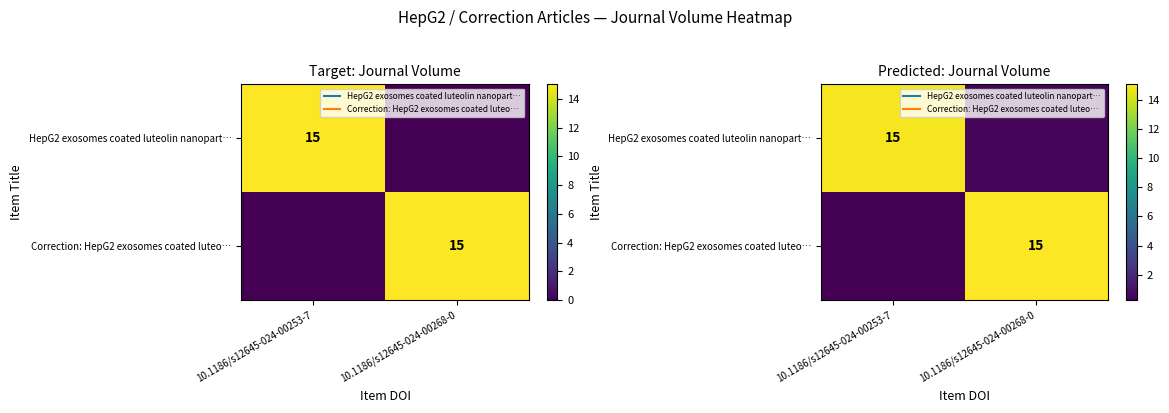

The value of HepG2 exosomes coated luteolin nanopart… at 10.1186/s12645-024-00253-7 is 14.9. True or false?

True